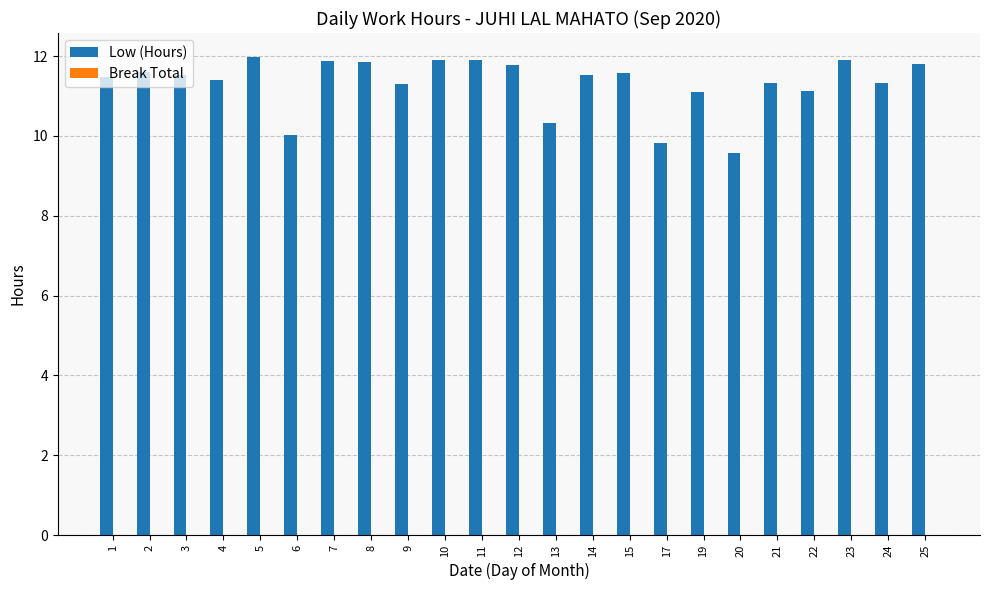

What is the value of the 16th bar from the left?

9.8